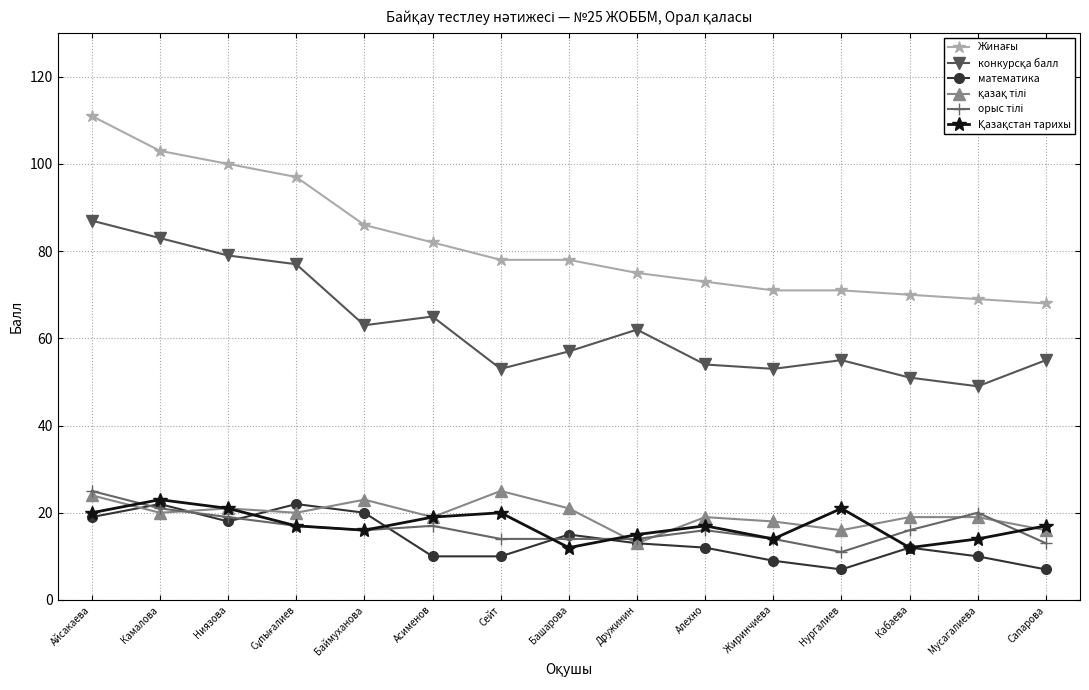

Is it true that математика equals 18 at Ниязова?

True